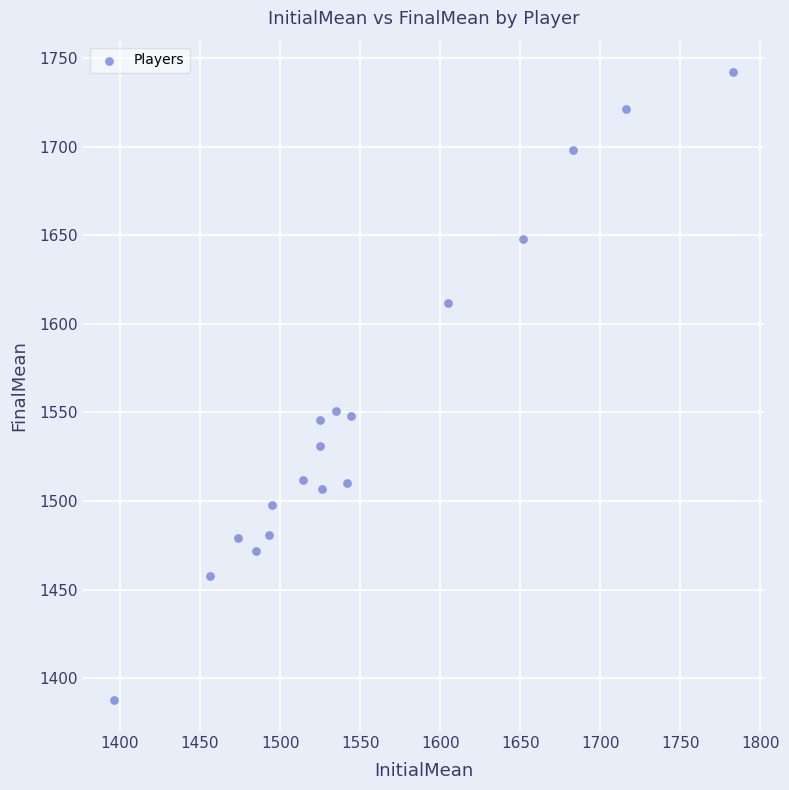

What is the range of Y values (max minus min)?

354